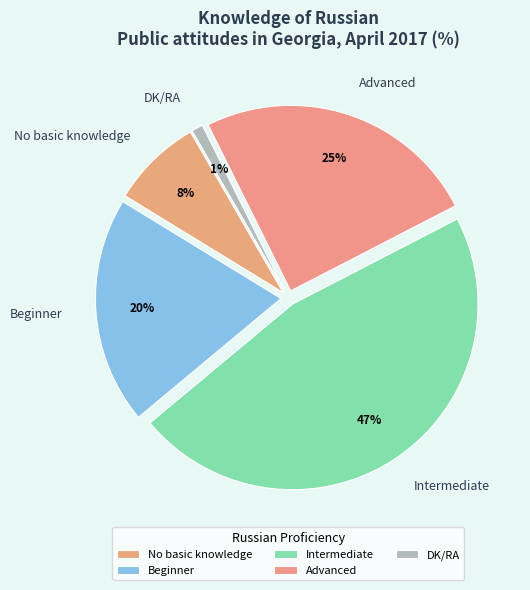

Is DK/RA the majority of the pie?

No